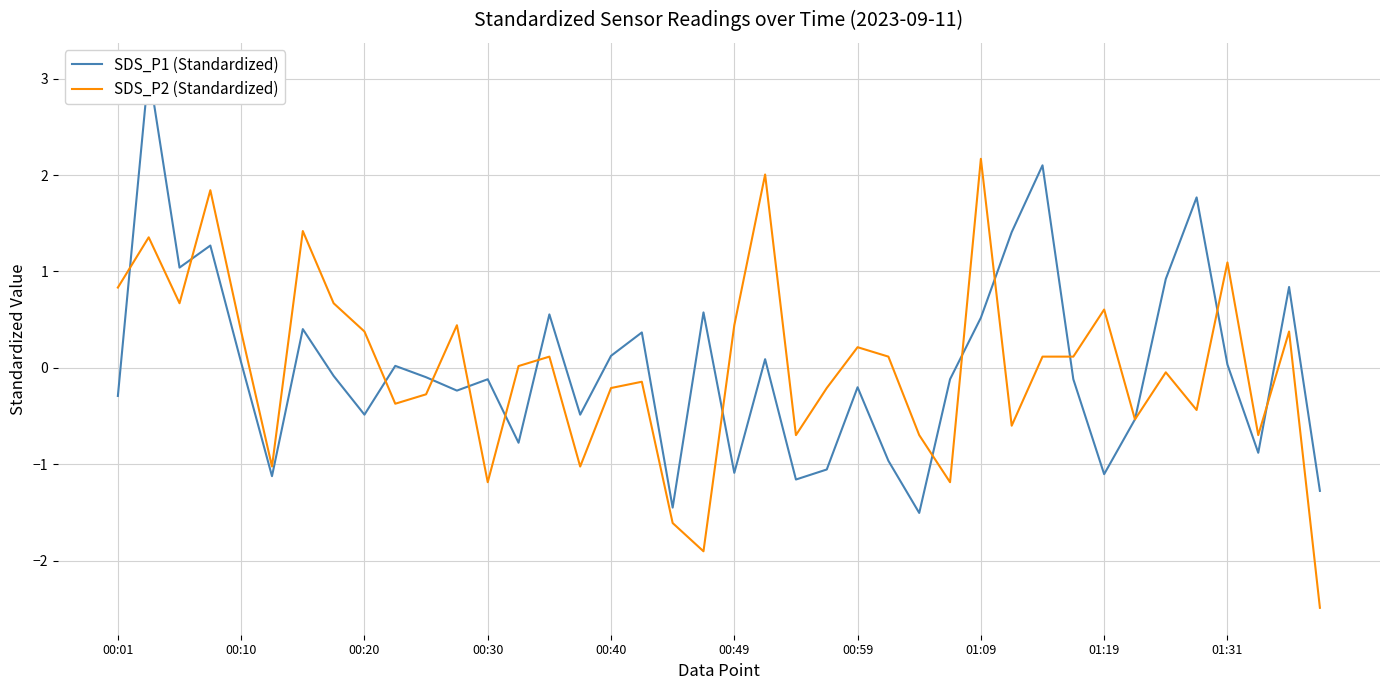

The SDS_P2 (Standardized) series shows -0.0 at 00:40. True or false?

False